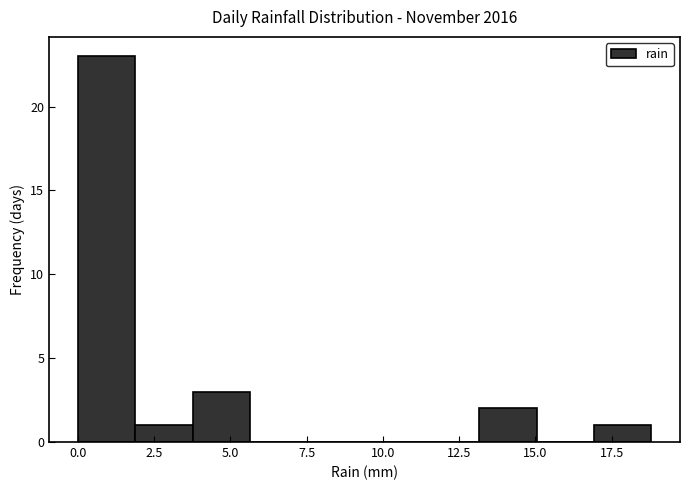

Read against the x-axis, roughly where is the centre of the tallest bar?

1.0